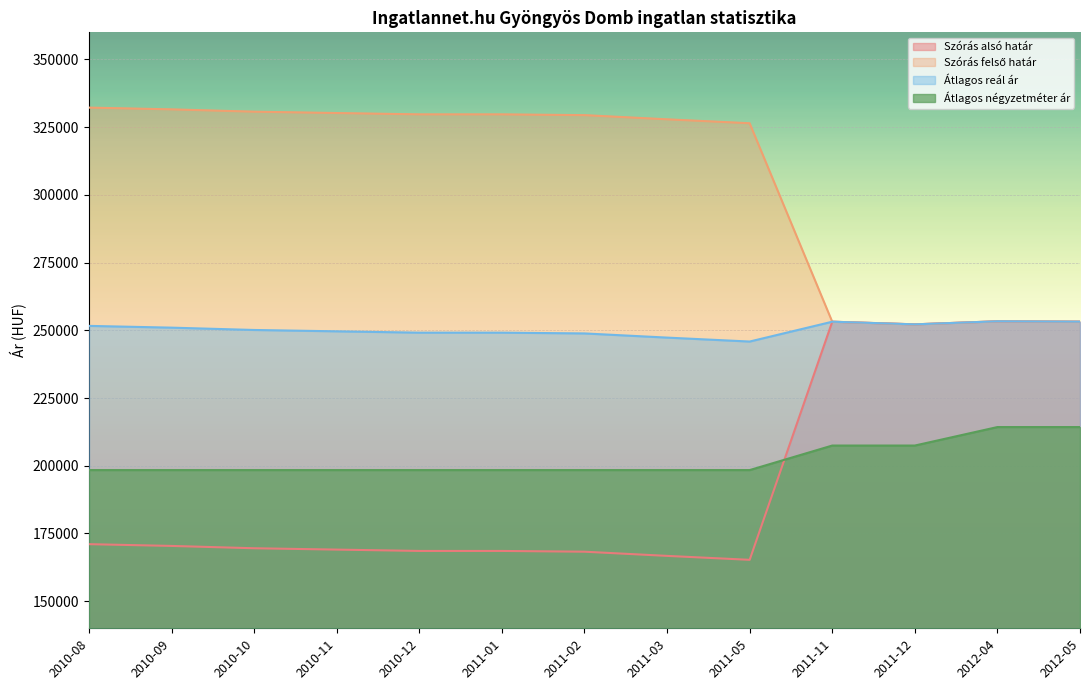

True or false: Átlagos négyzetméter ár and Átlagos reál ár intersect in this chart.

False